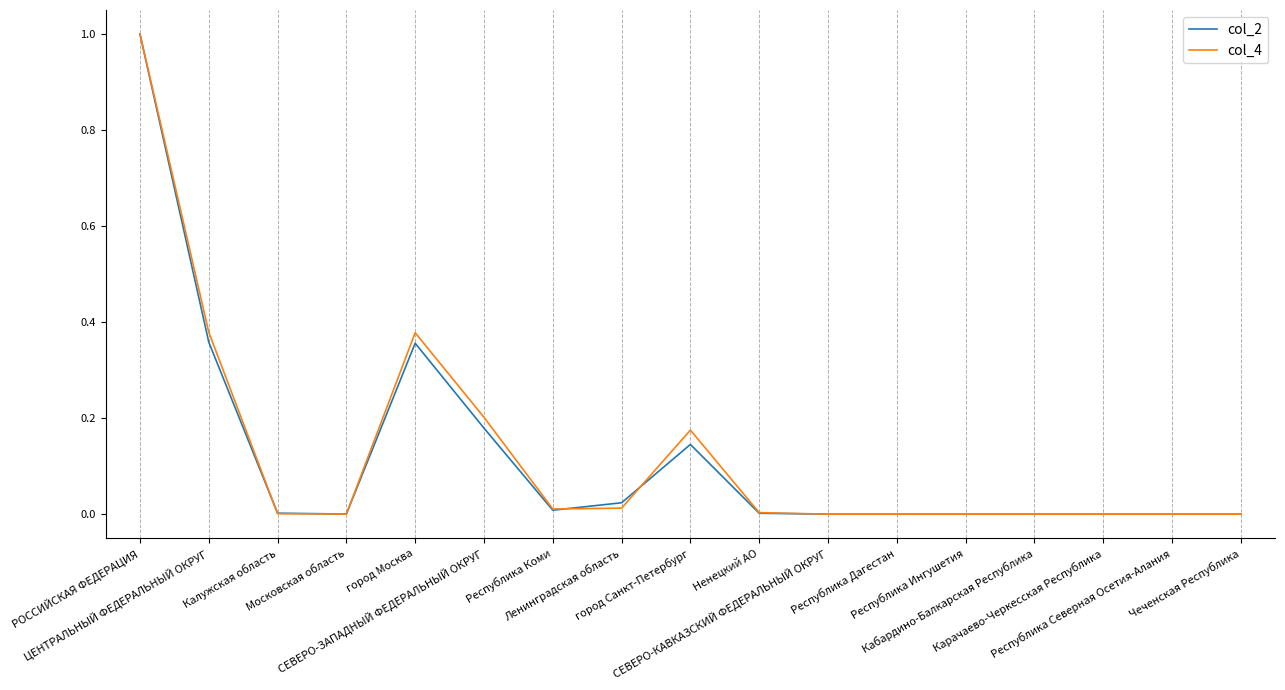

Which category has the highest value across all series?

РОССИЙСКАЯ ФЕДЕРАЦИЯ